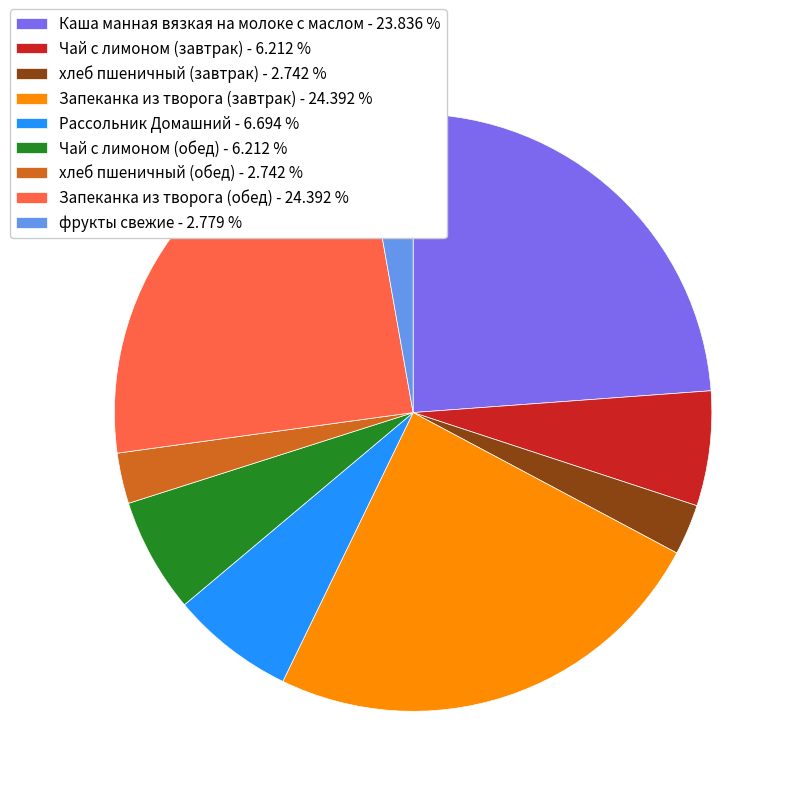

Combined, do хлеб пшеничный (завтрак) - 2.742 % and хлеб пшеничный (обед) - 2.742 % account for over 50%?

No